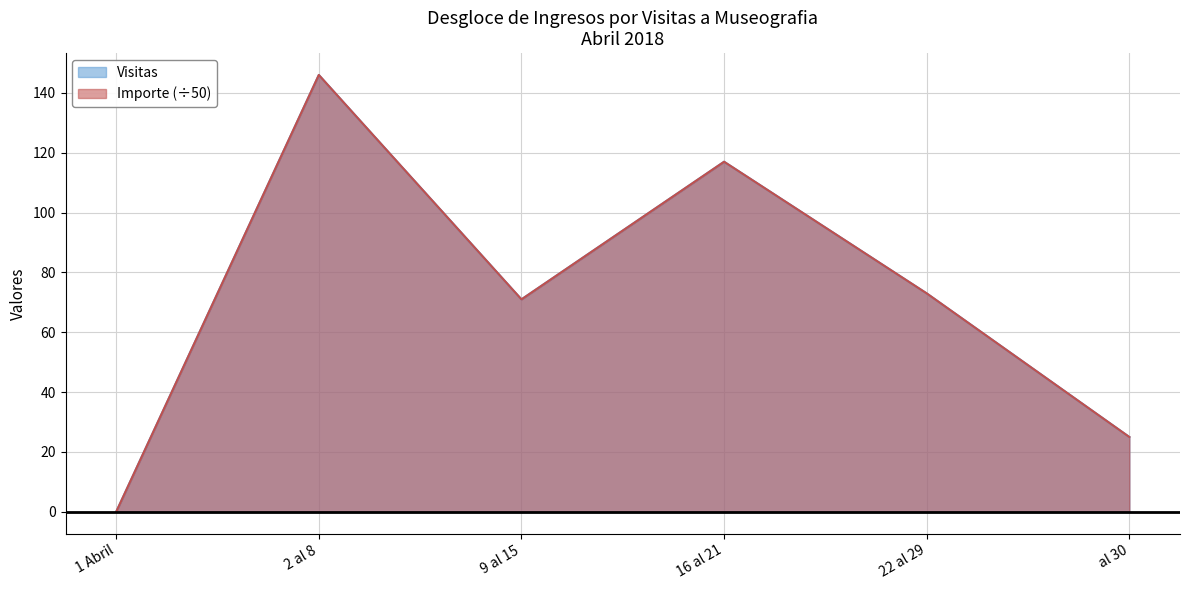

What is the approximate value of Importe at 9 al 15, to the nearest 10?

70